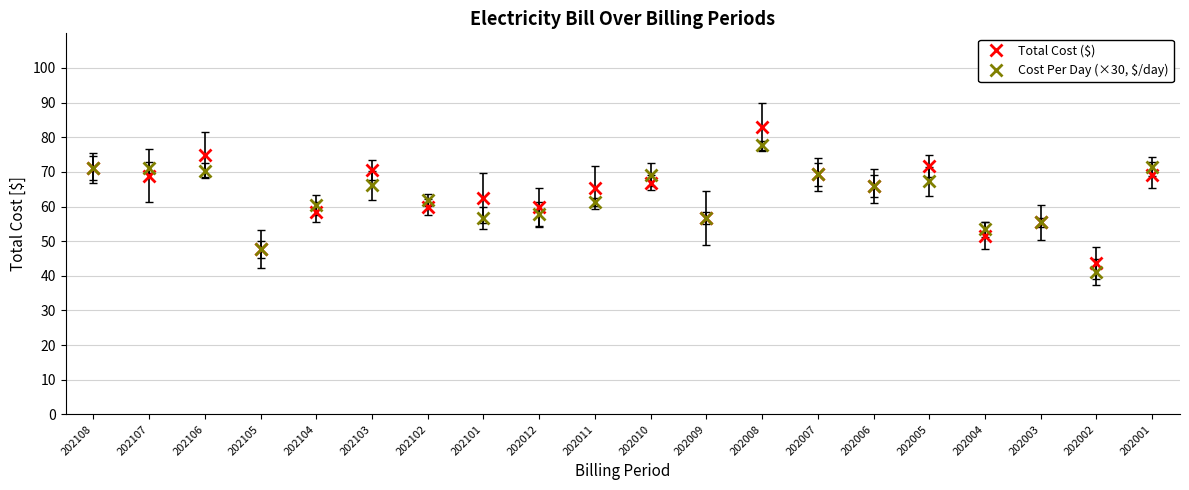

Where does the Total Cost ($) series first go above 65?

202108